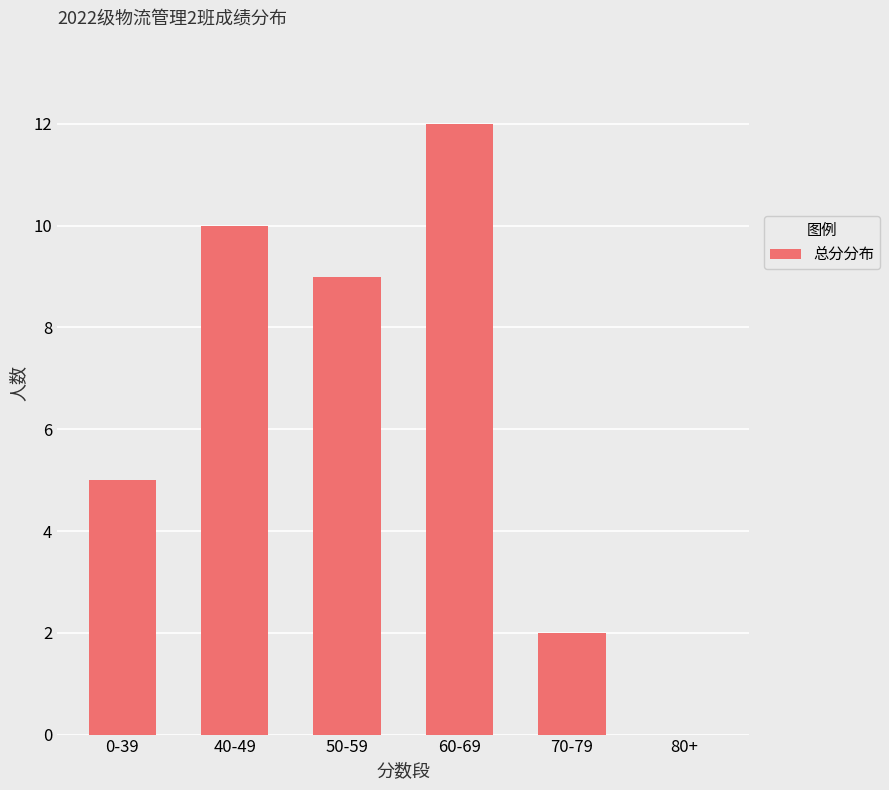

How many positive values are there?

5